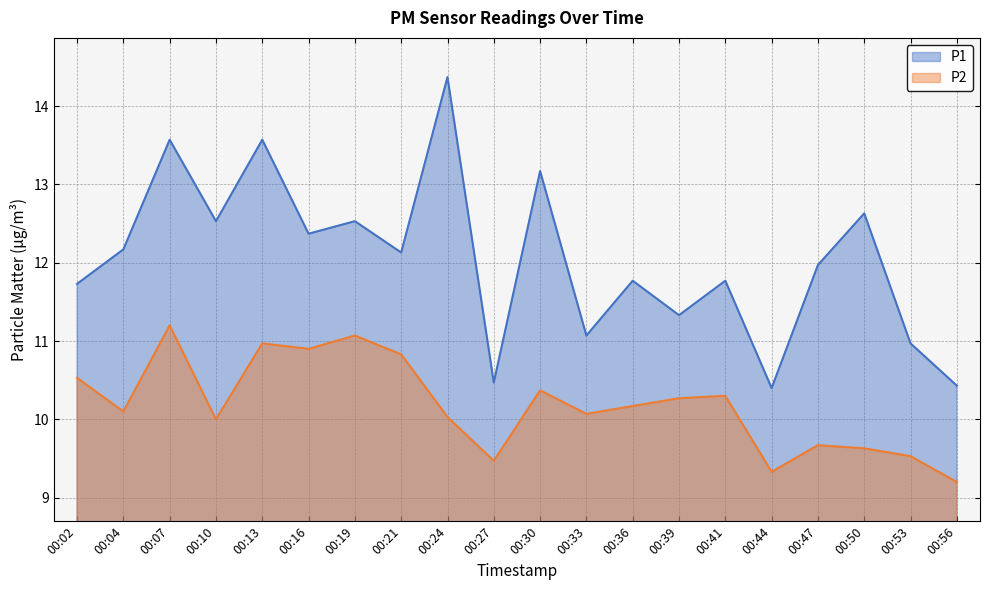

Which category has the lowest value in the P2 series?

00:56